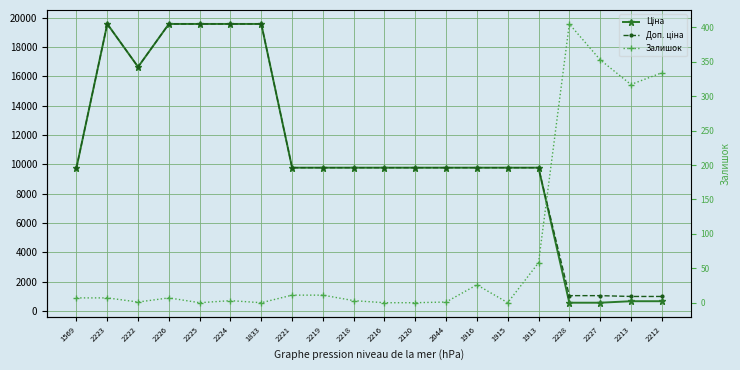

True or false: Ціна has more than 2 interior local peaks.

False